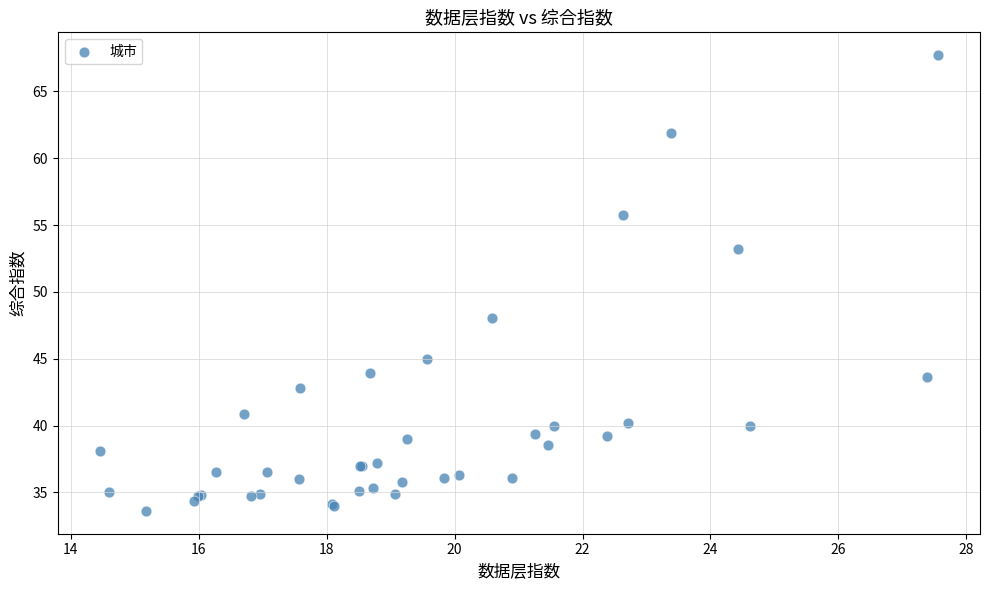

What Y value in the scatter plot is closest to 50?

48.1